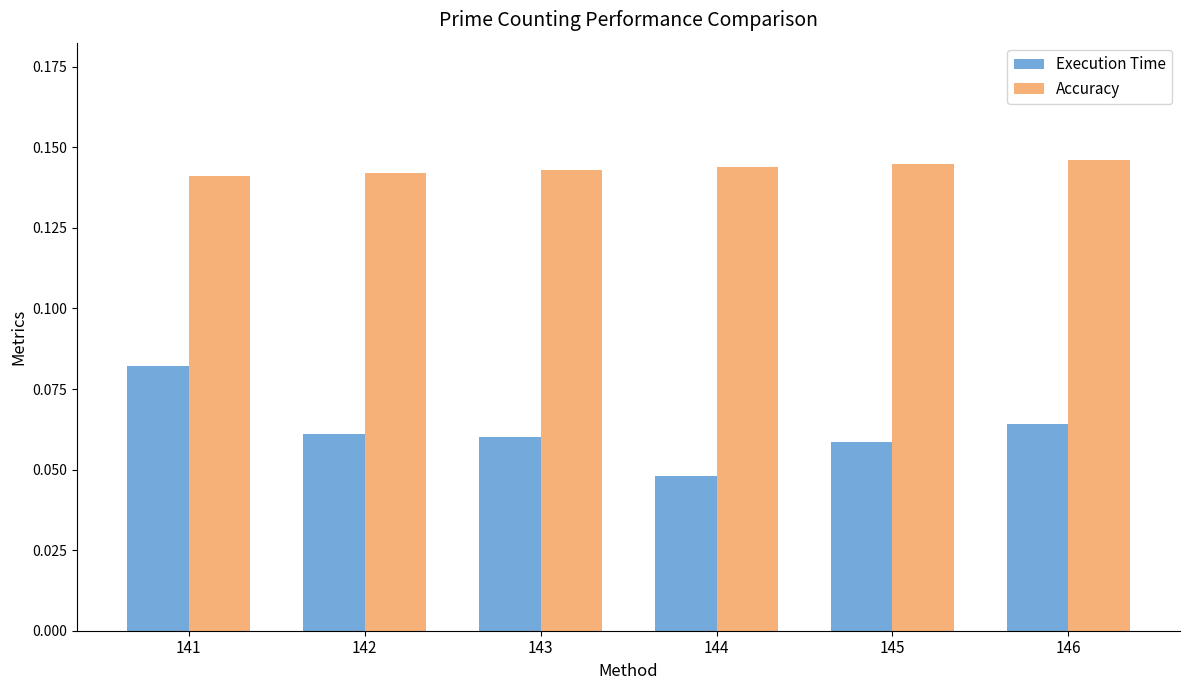

How many bars are there in each group?

2